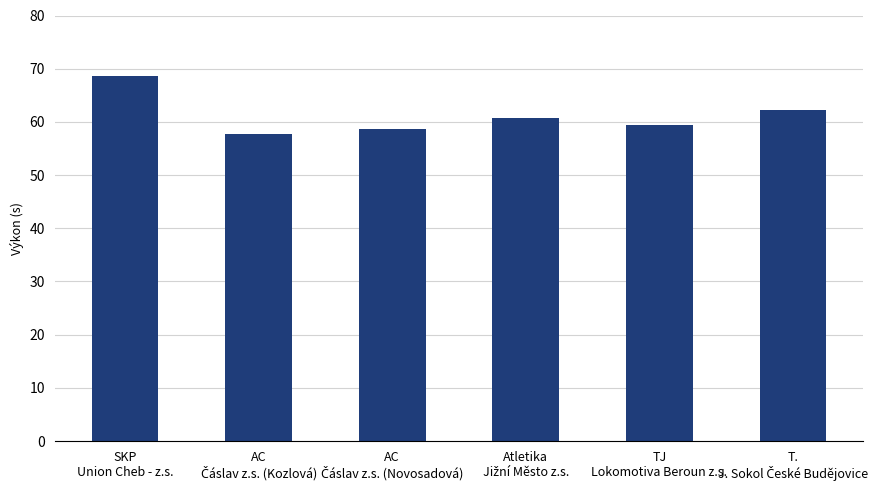

How many categories are shown in the chart?

6